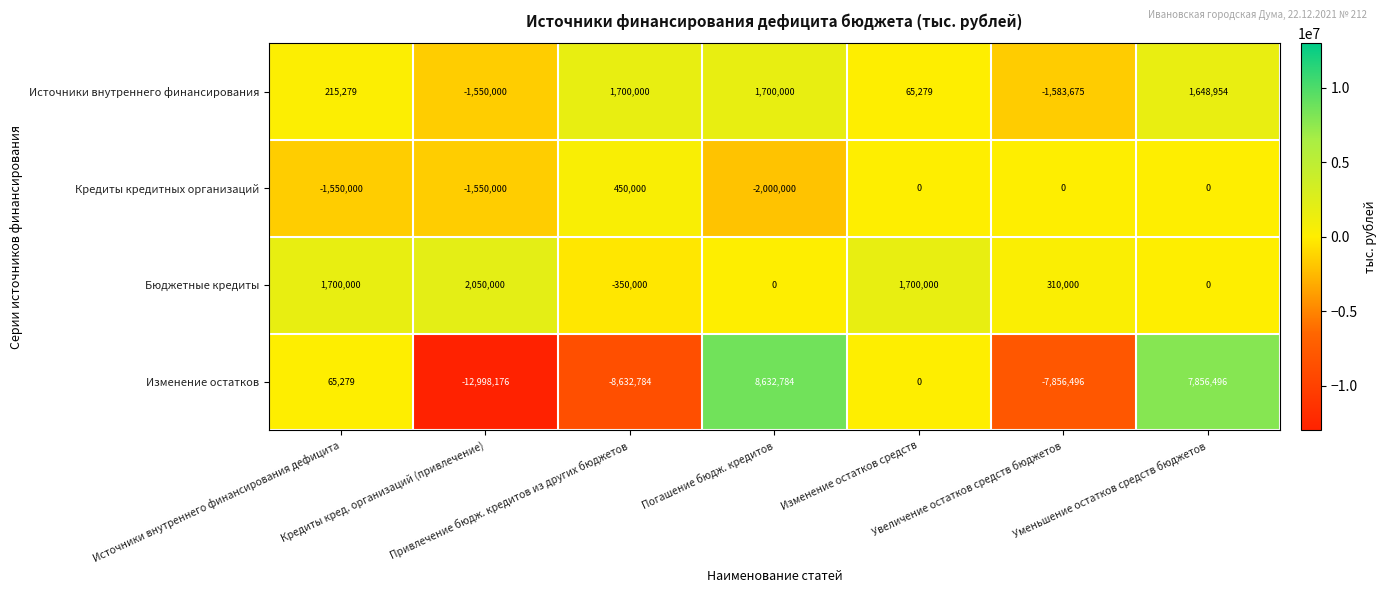

How many values in Источники внутреннего финансирования are above zero?

5